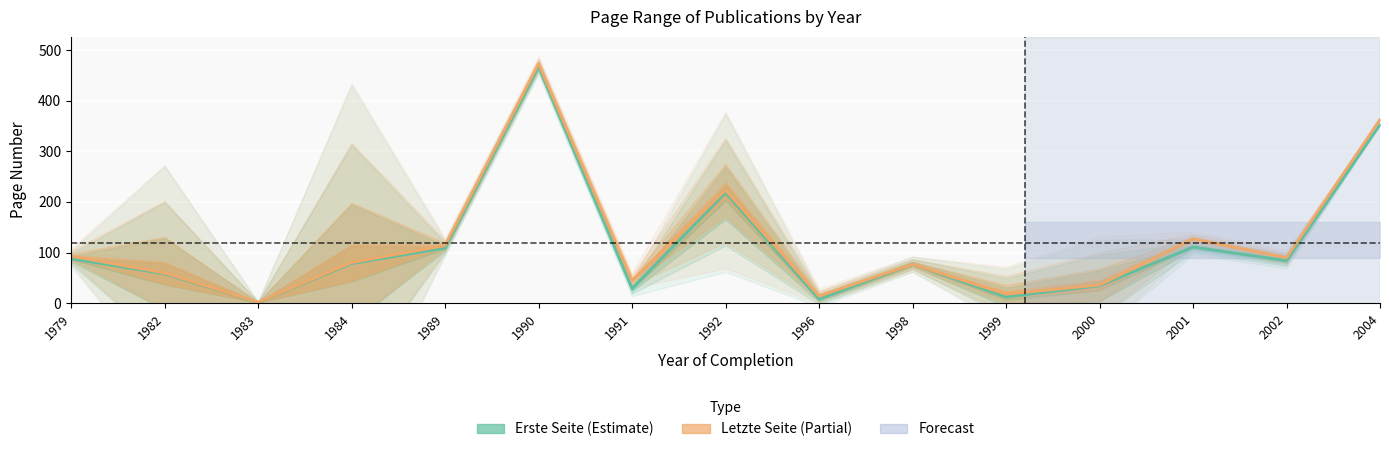

What is the sum of all Letzte Seite values?

1815.2